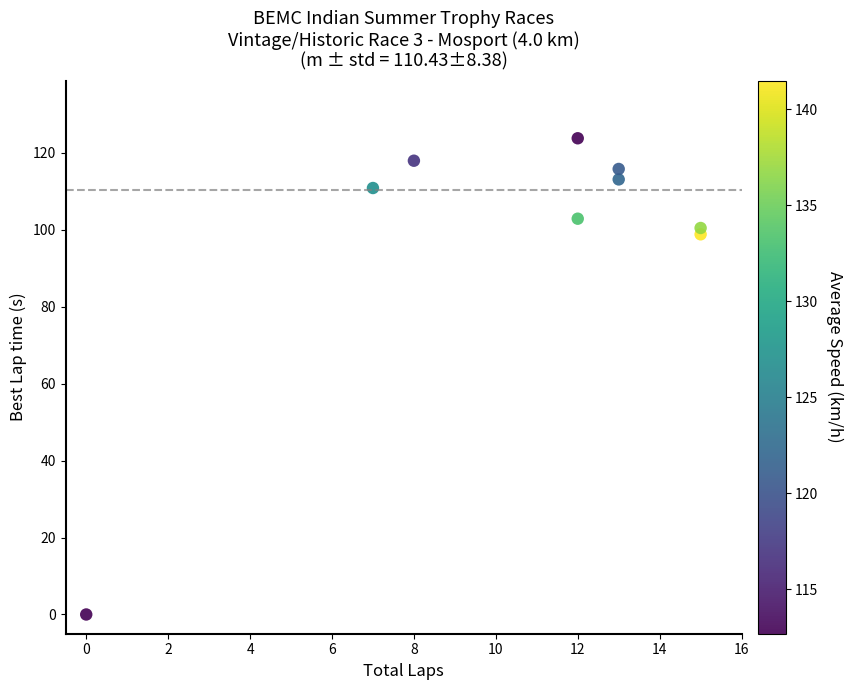

What Y value in the scatter plot is closest to 61?

98.8